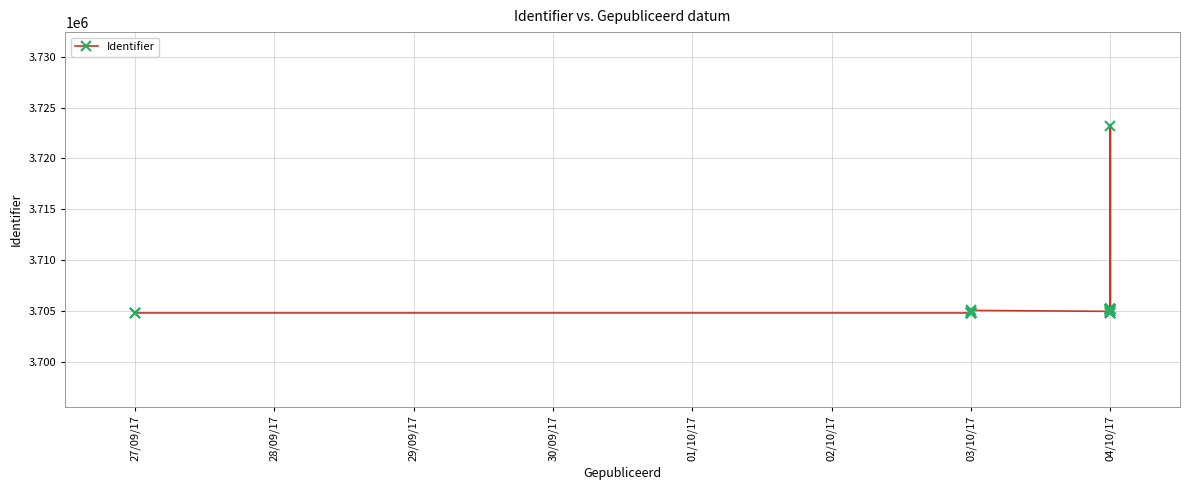

How many series are shown in this chart?

1